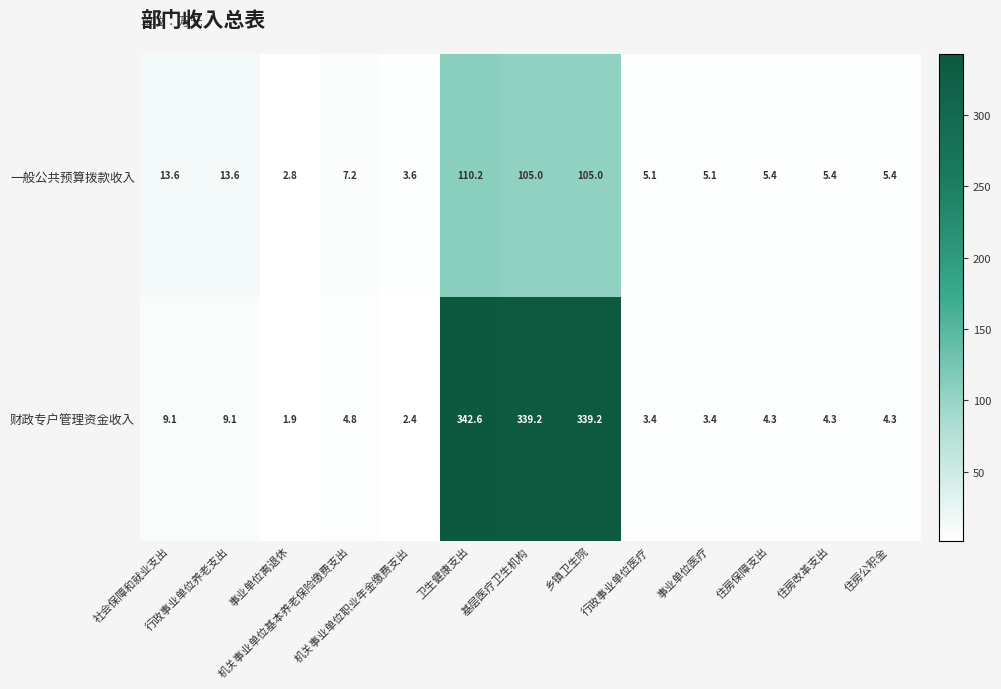

What is the difference between the maximum and minimum values in the 财政专户管理资金收入 series?

340.7